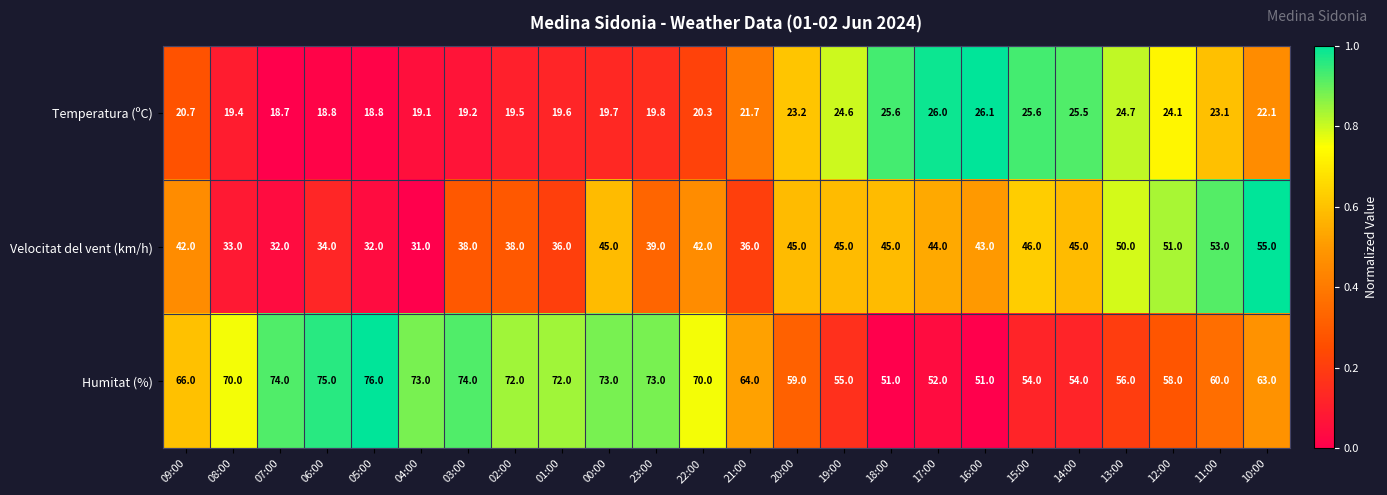

What is the difference between the maximum and minimum values in the Velocitat del vent (km/h) series?

24.0